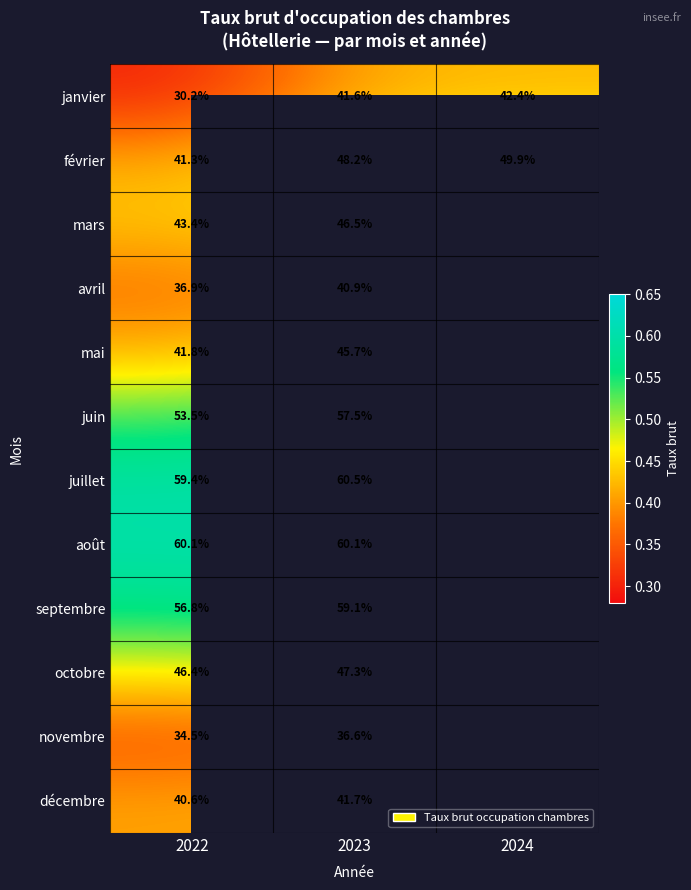

Is it true that avril equals 0.5 at 2022?

False